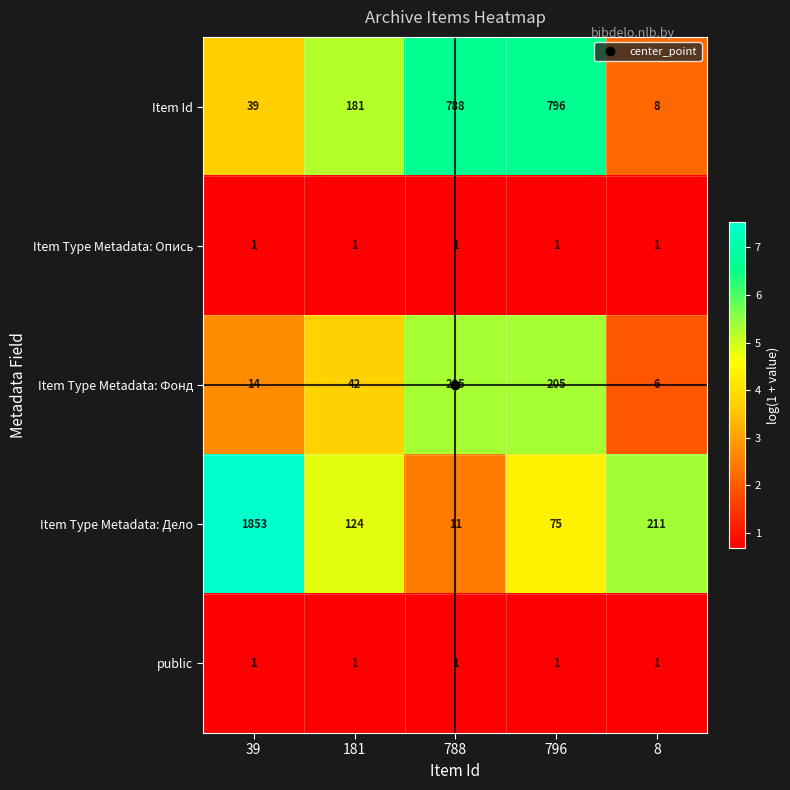

Is the value of Item Type Metadata: Дело at 39 greater than the value of Item Type Metadata: Фонд at 796?

Yes